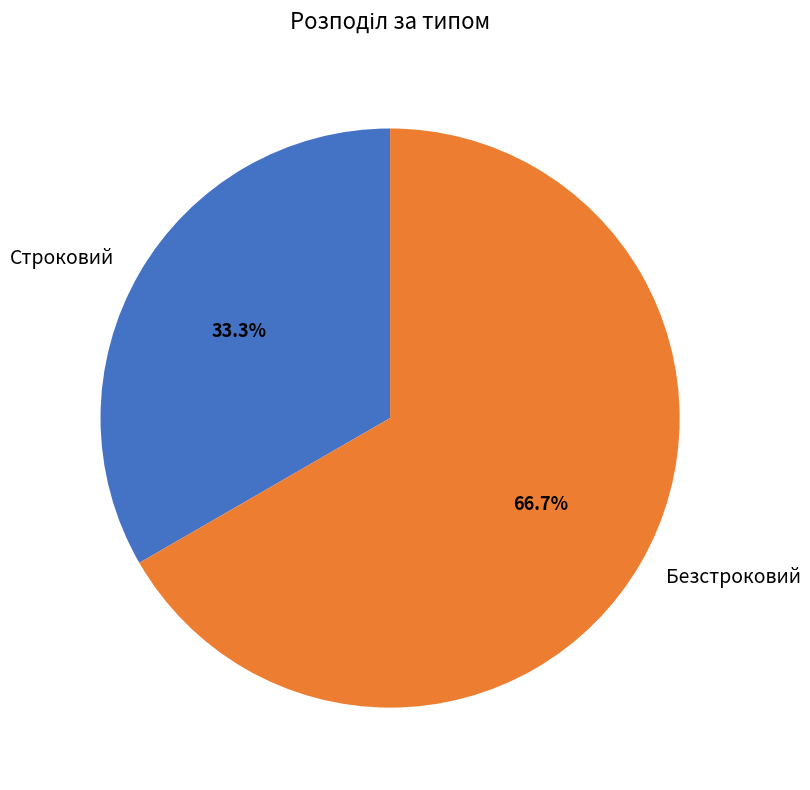

Count the number of slices in the pie.

2